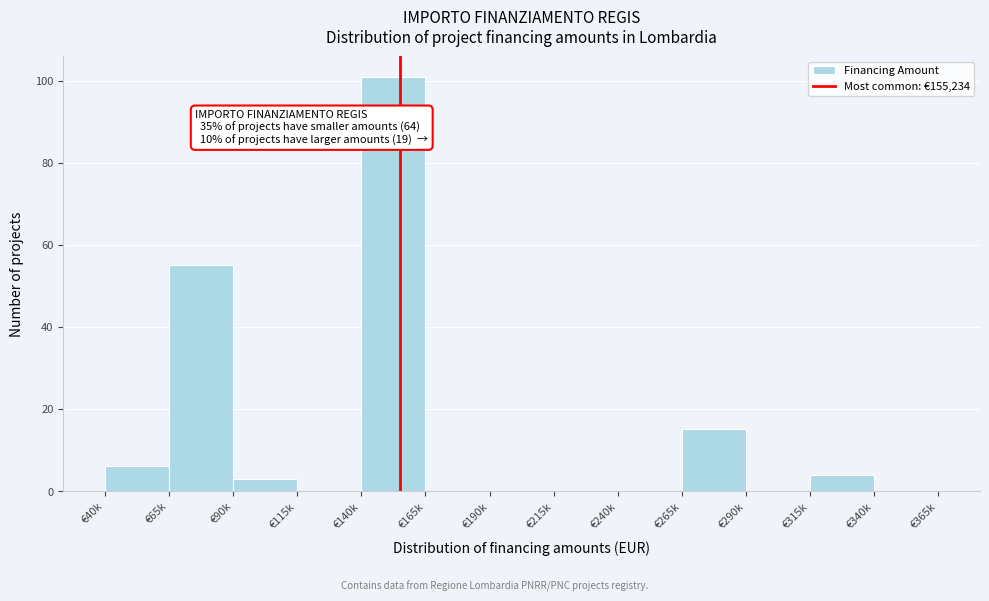

Reading left to right, transcribe all the data shown in this chart.

€40k=6	€65k=55	€90k=3	€115k=0	€140k=101	€165k=0	€190k=0	€215k=0	€240k=0	€265k=15	€290k=0	€315k=4	€340k=0